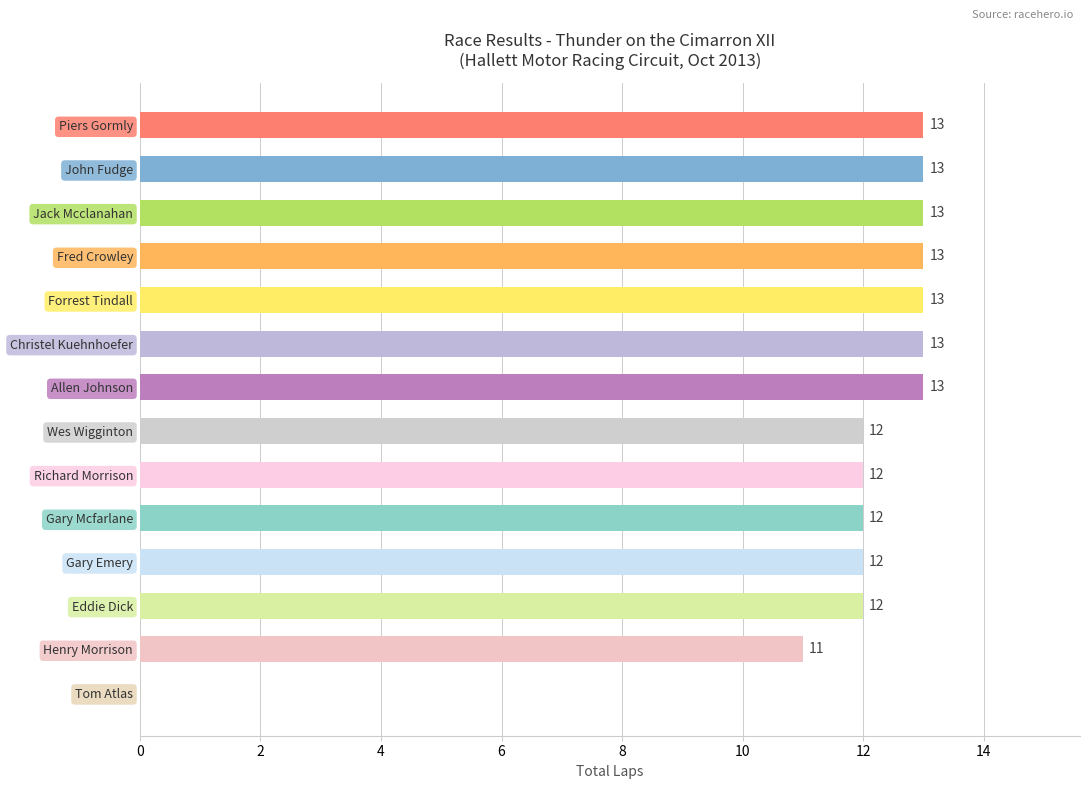

Where is the data nearest to the value 6?

Henry Morrison